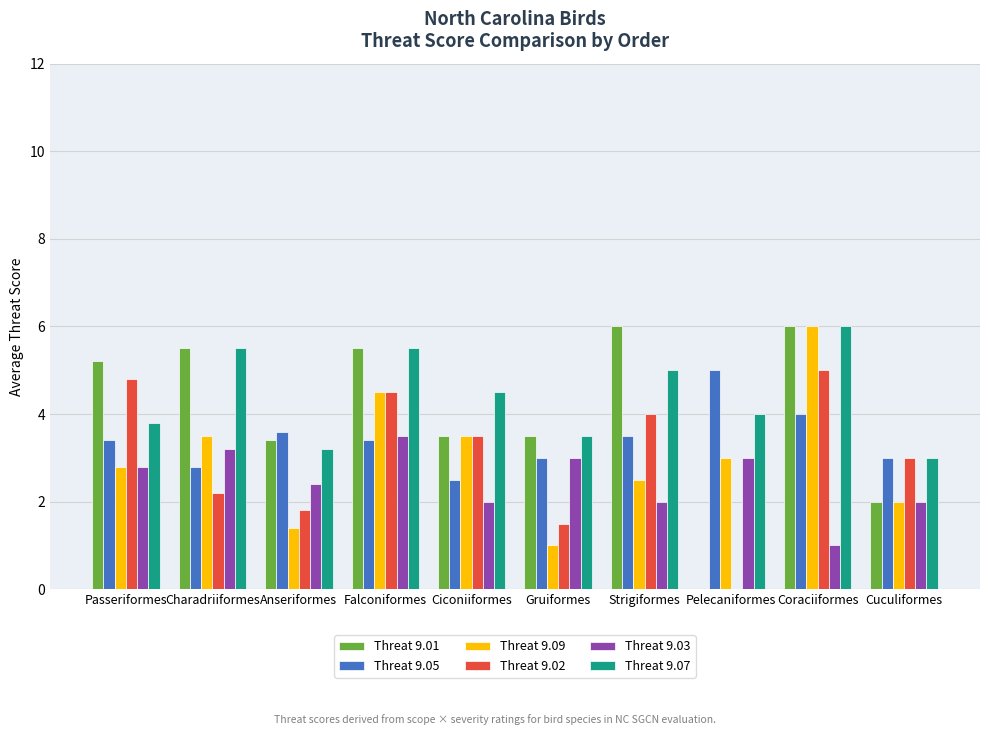

Reading right to left, transcribe all the data shown in this chart.

Threat 9.01: 2.0	6.0	0.0	6.0	3.5	3.5	5.5	3.4	5.5	5.2
Threat 9.05: 3.0	4.0	5.0	3.5	3.0	2.5	3.4	3.6	2.8	3.4
Threat 9.09: 2.0	6.0	3.0	2.5	1.0	3.5	4.5	1.4	3.5	2.8
Threat 9.02: 3.0	5.0	0.0	4.0	1.5	3.5	4.5	1.8	2.2	4.8
Threat 9.03: 2.0	1.0	3.0	2.0	3.0	2.0	3.5	2.4	3.2	2.8
Threat 9.07: 3.0	6.0	4.0	5.0	3.5	4.5	5.5	3.2	5.5	3.8